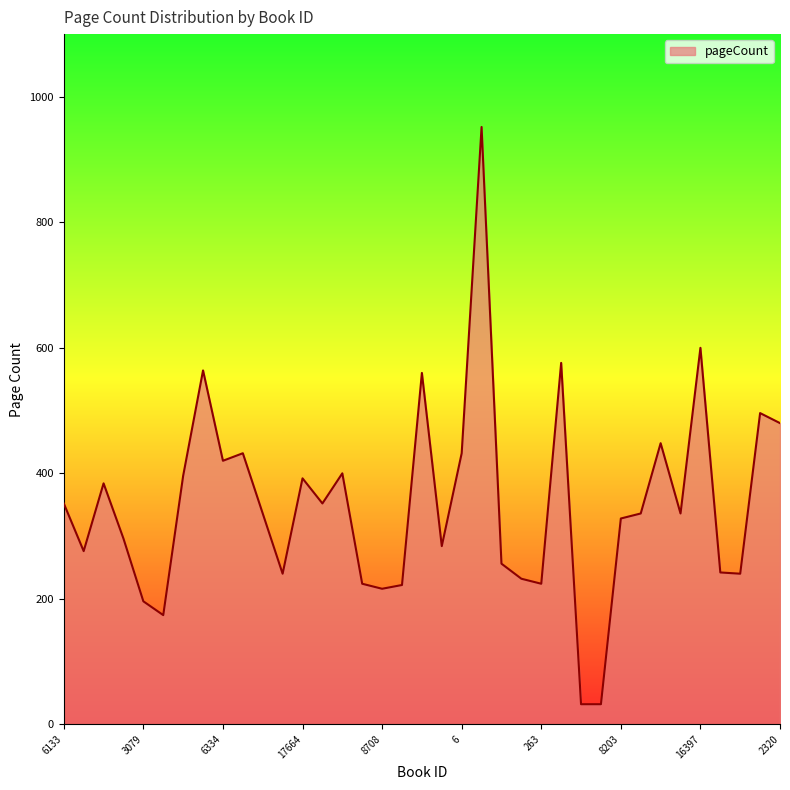

What is the difference between the maximum and minimum values?

920